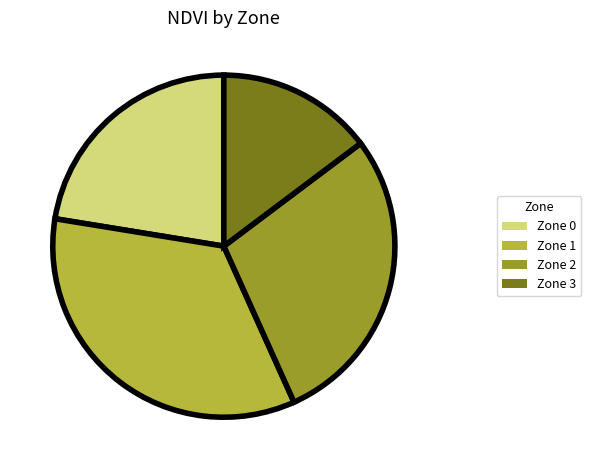

Between Zone 1 and Zone 2, which is larger?

Zone 1